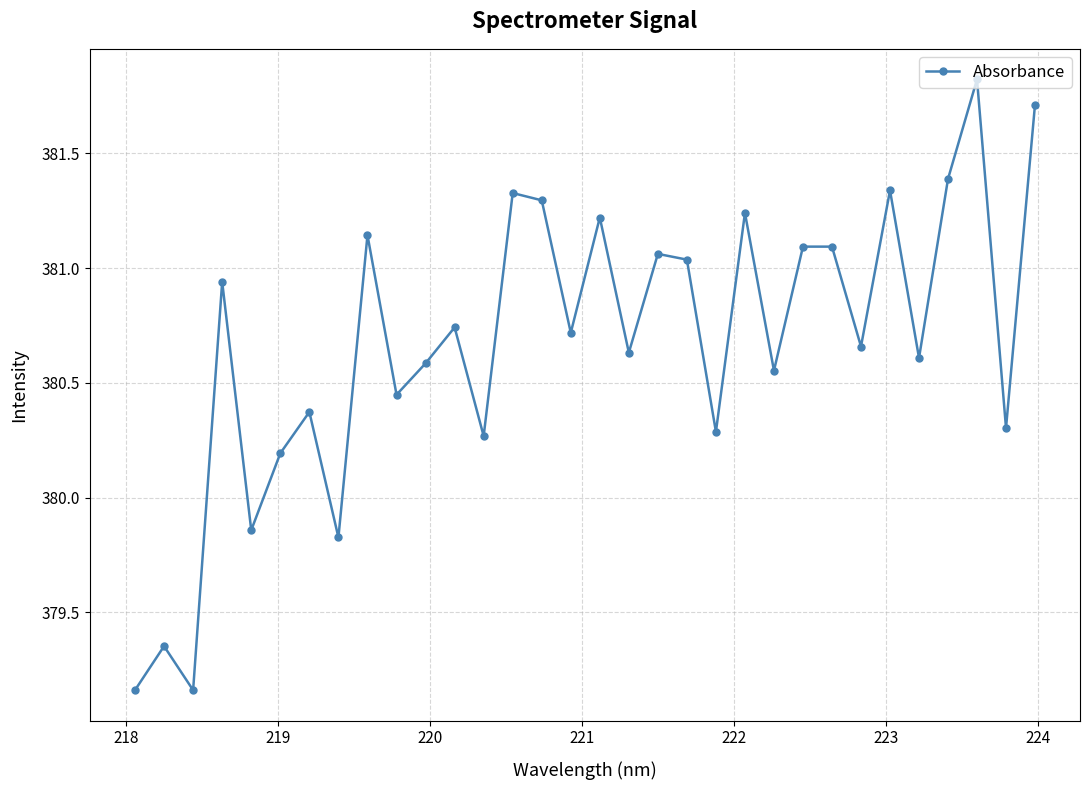

What is the sum of all values?

12181.4